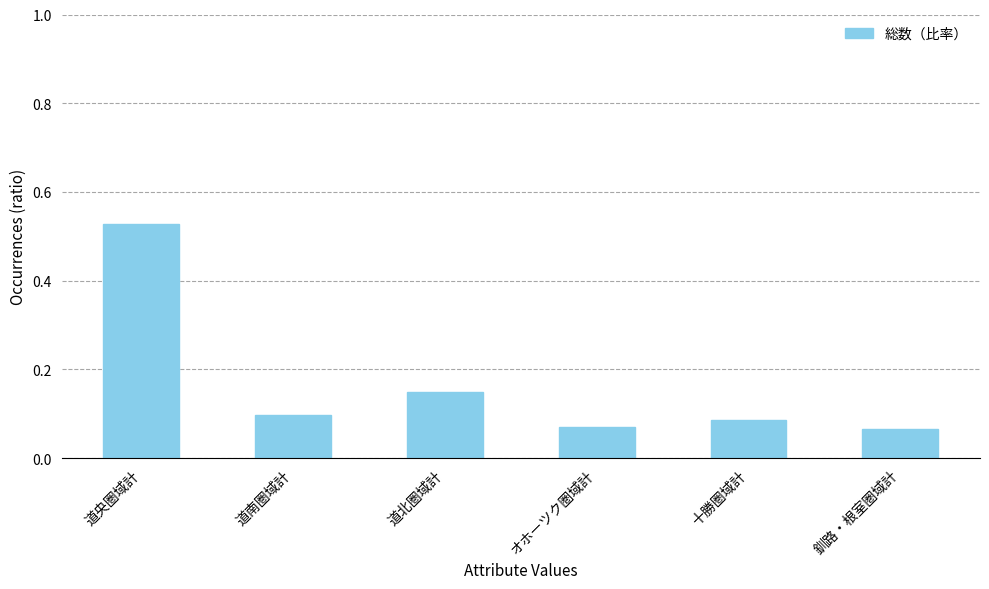

The value at 道南圏域計 is 0.0. True or false?

False